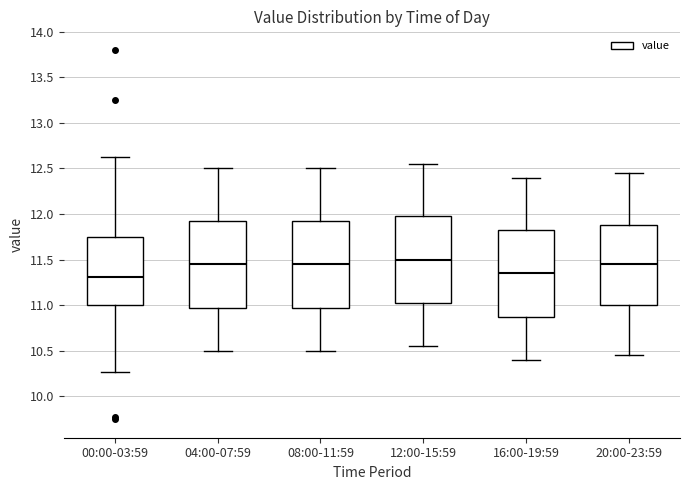

Where is the lower edge of the box for 12:00-15:59 on the y-axis? The values are not printed on the chart, so give them approximately, as read against the axis.

11.05